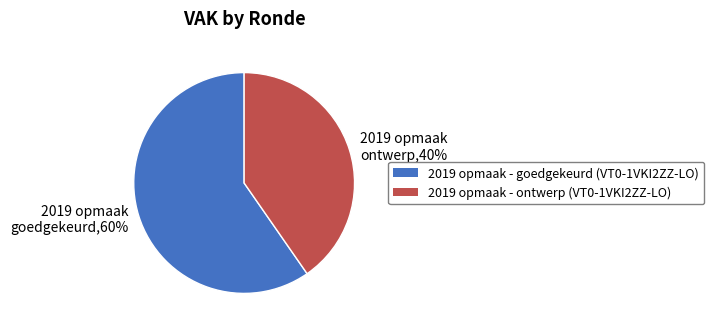

Approximately how many times larger is the value at 2019 opmaak goedgekeurd compared to 2019 opmaak ontwerp?

1.5